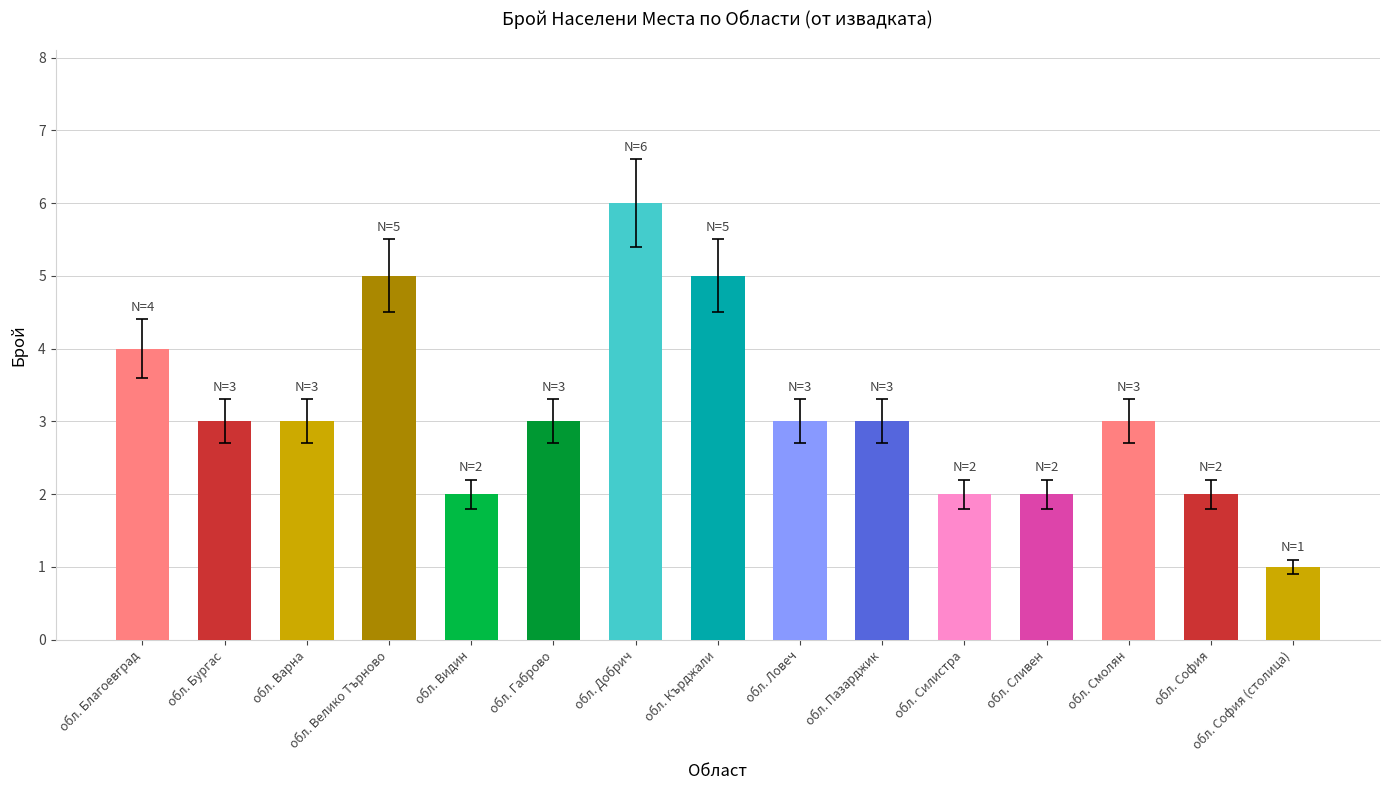

What is the value of the 8th bar from the left?

5